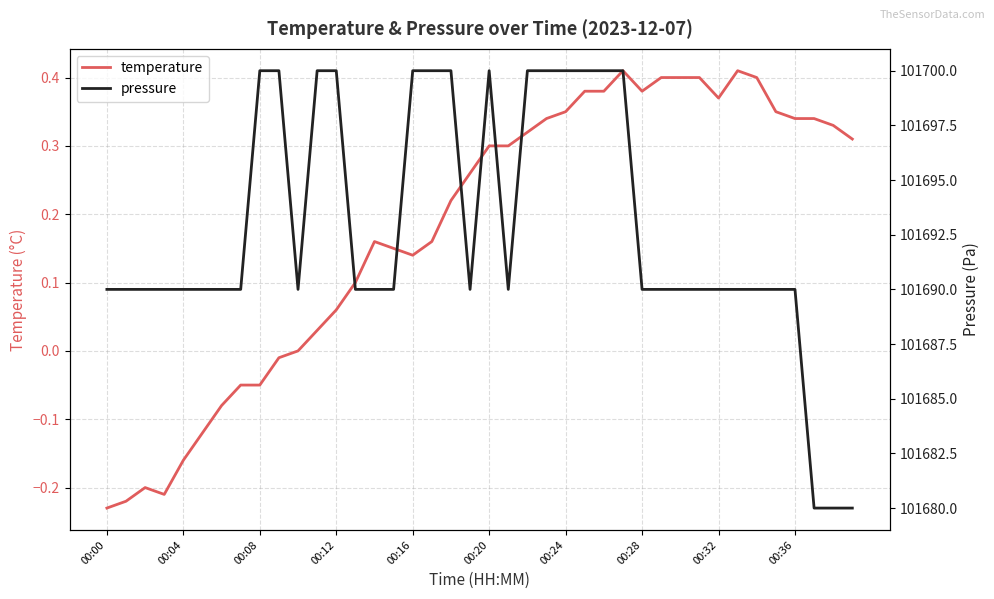

Between 34 and 38, which series saw the biggest shift?

pressure